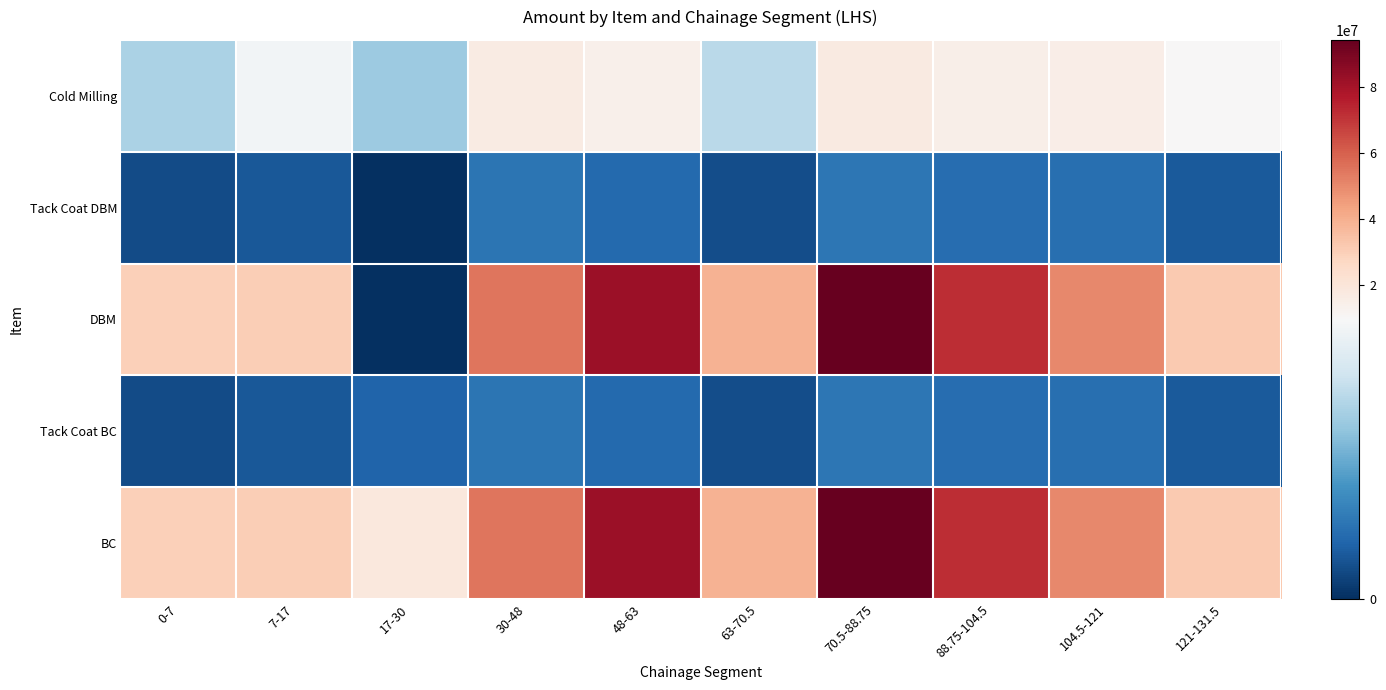

Which label corresponds to the smallest value in the chart?

17-30